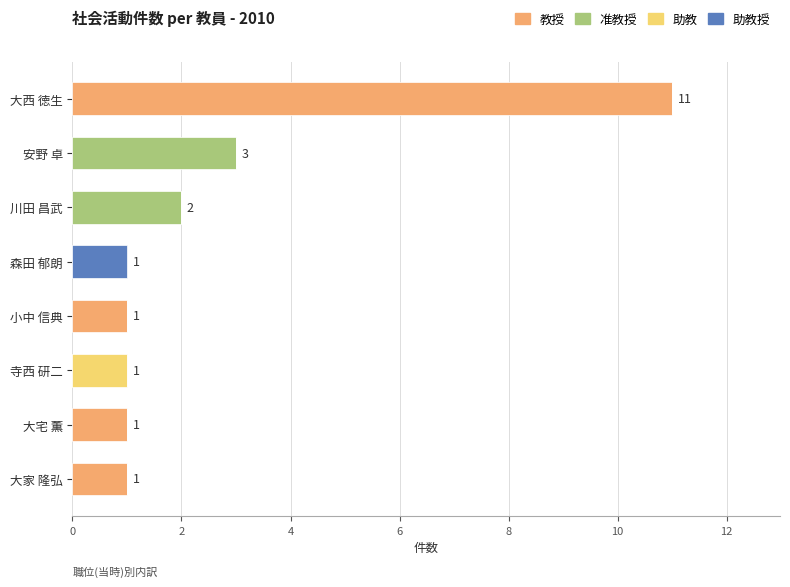

At which category is the sum across all series the highest?

大西 徳生